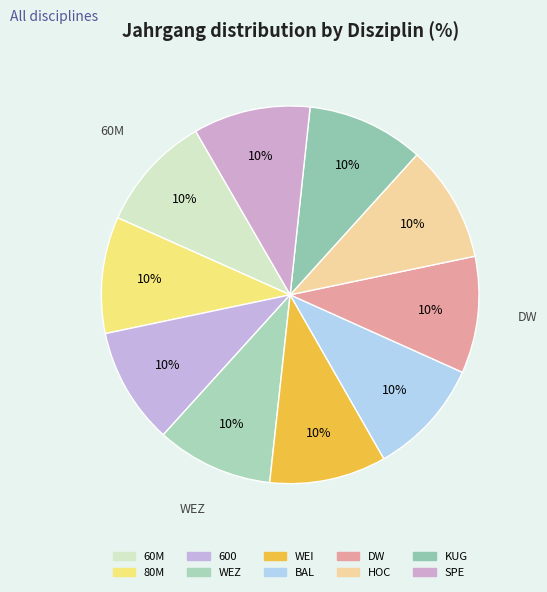

To the nearest percent, what is the average slice percentage?

10%